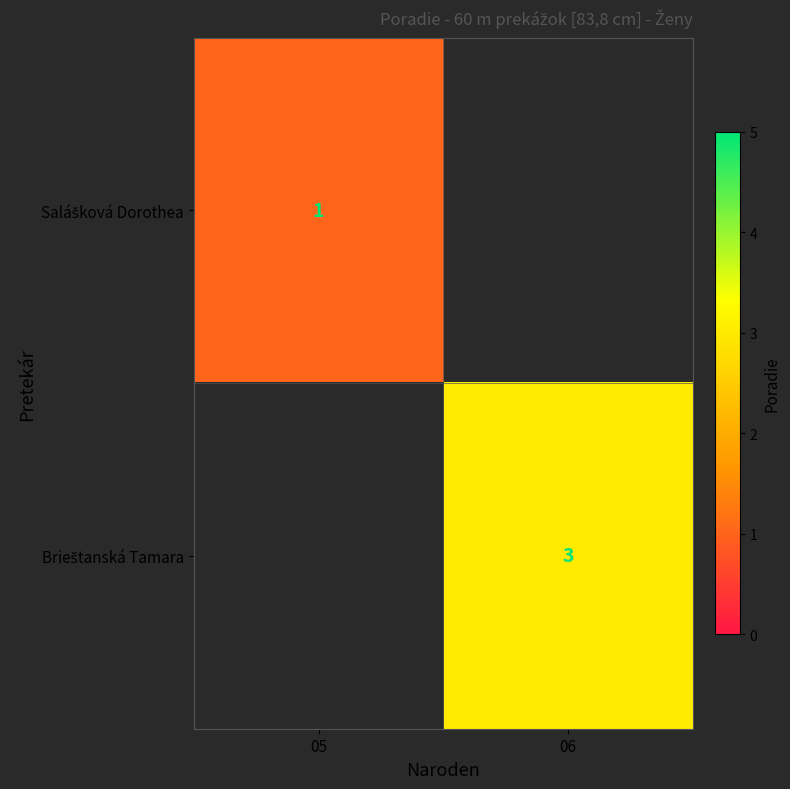

True or false: Brieštanská Tamara has a value of 3.0 at 06.

True